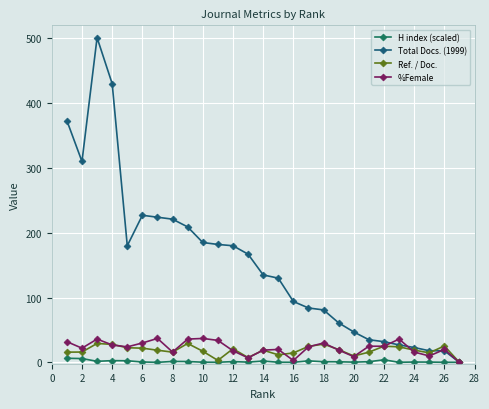

How many data points in Total Docs. (1999) are less than 135?

13